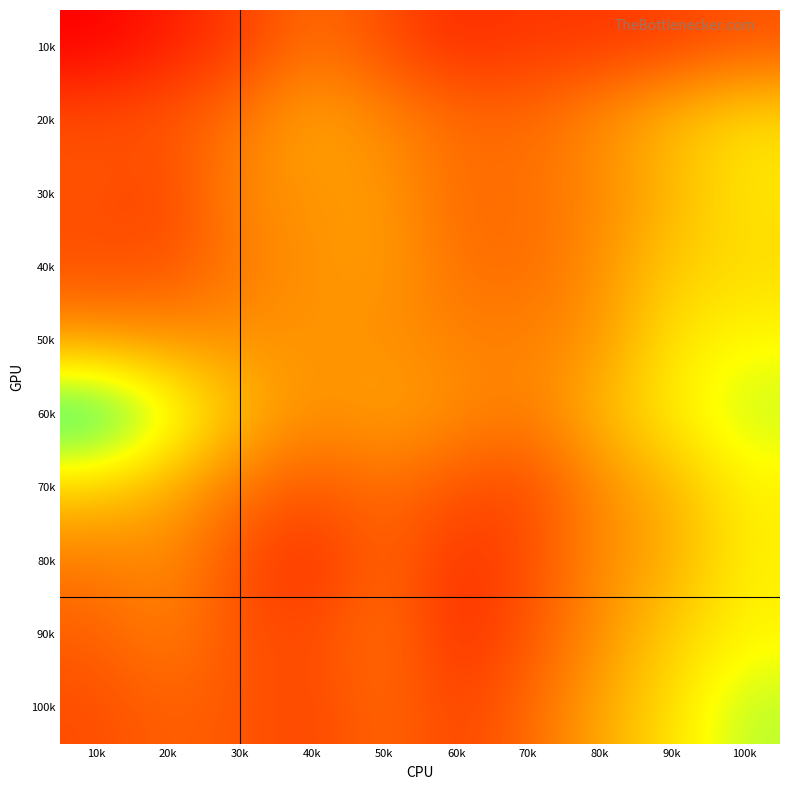

Reading left to right, extract all data points from this chart.

10k: 10k=226	20k=260	30k=301	40k=360	50k=321	60k=279	70k=294	80k=293	90k=304	100k=327
20k: 10k=323	20k=333	30k=368	40k=433	50k=392	60k=360	70k=353	80k=401	90k=457	100k=498
30k: 10k=325	20k=309	30k=394	40k=406	50k=415	60k=355	70k=363	80k=389	90k=446	100k=506
40k: 10k=321	20k=324	30k=372	40k=407	50k=415	60k=365	70k=354	80k=403	90k=472	100k=492
50k: 10k=409	20k=403	30k=404	40k=405	50k=401	60k=384	70k=384	80k=407	90k=505	100k=529
60k: 10k=690	20k=576	30k=458	40k=400	50k=426	60k=400	70k=378	80k=451	90k=518	100k=572
70k: 10k=478	20k=436	30k=366	40k=333	50k=359	60k=328	70k=313	80k=393	90k=445	100k=518
80k: 10k=375	20k=394	30k=322	40k=279	50k=354	60k=285	70k=319	80k=395	90k=435	100k=520
90k: 10k=341	20k=382	30k=326	40k=315	50k=368	60k=281	70k=327	80k=400	90k=478	100k=522
100k: 10k=319	20k=344	30k=332	40k=308	50k=356	60k=307	70k=351	80k=429	90k=500	100k=577